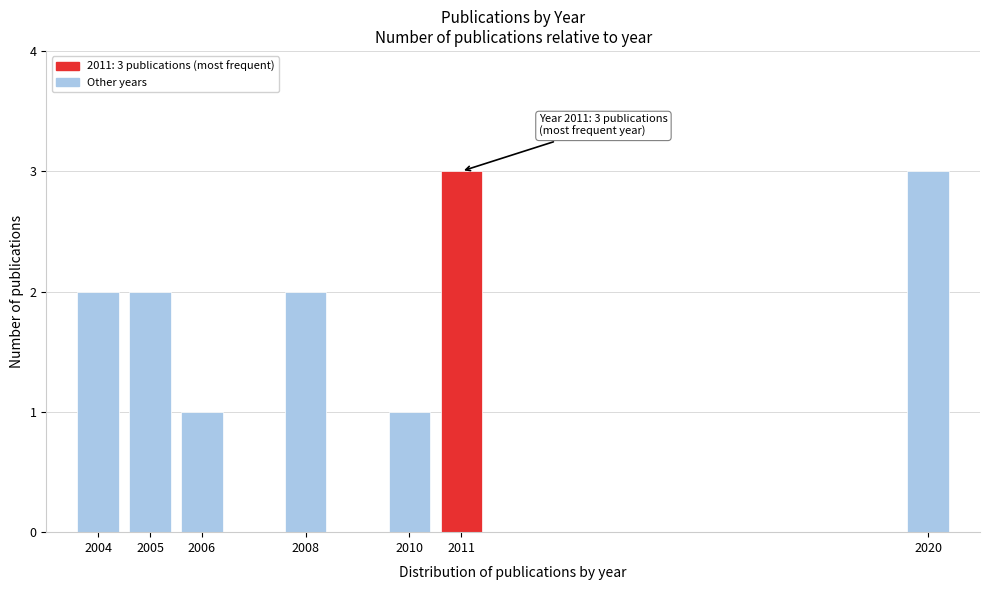

Reading left to right, transcribe all the data shown in this chart.

2	2	1	2	1	3	3